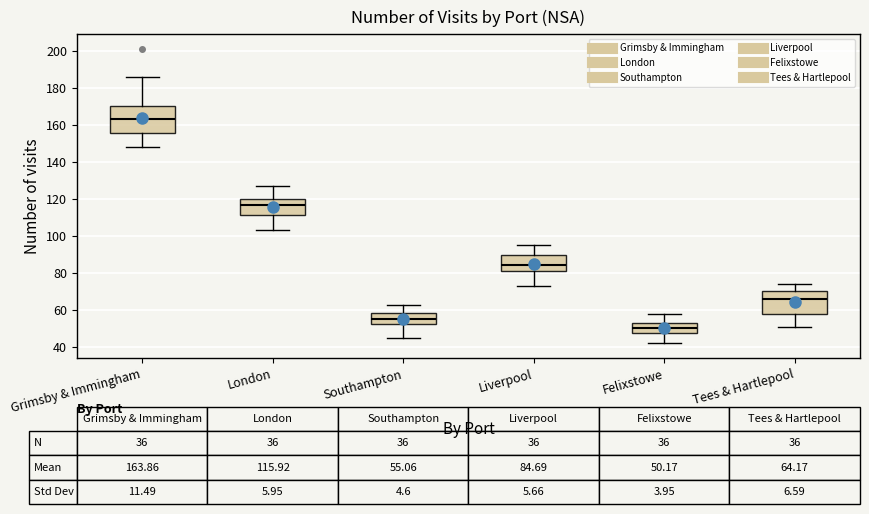

Which box is the tallest, from its lower edge to its upper edge?

Grimsby & Immingham